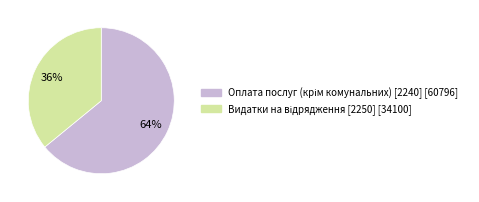

Does any single category account for the majority?

Yes